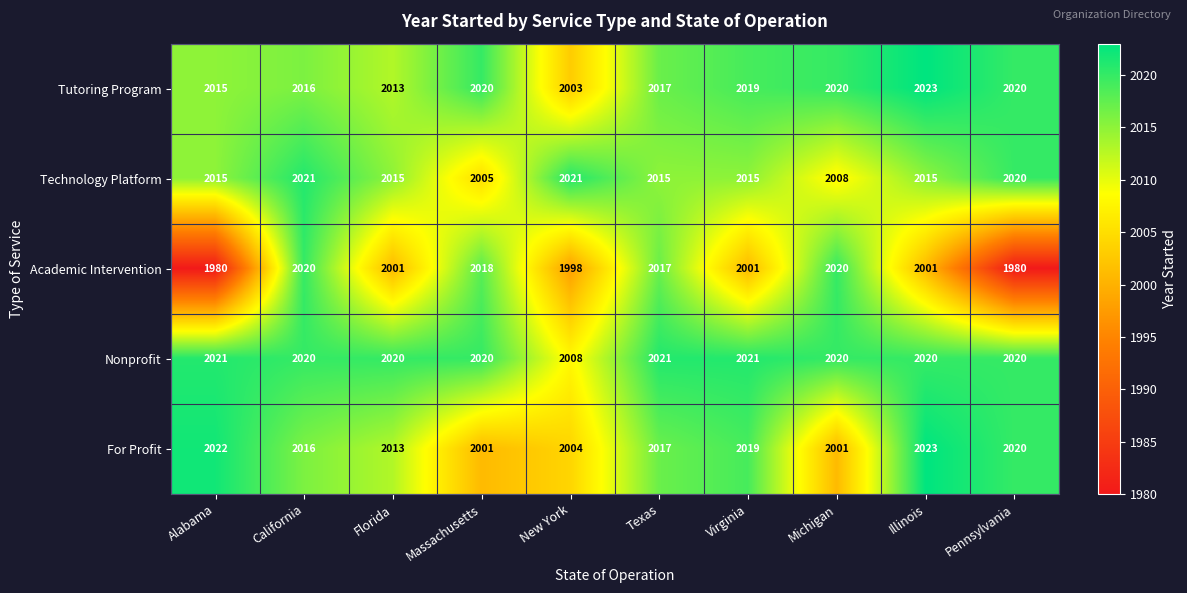

At which label does Tutoring Program first exceed 2019?

Massachusetts